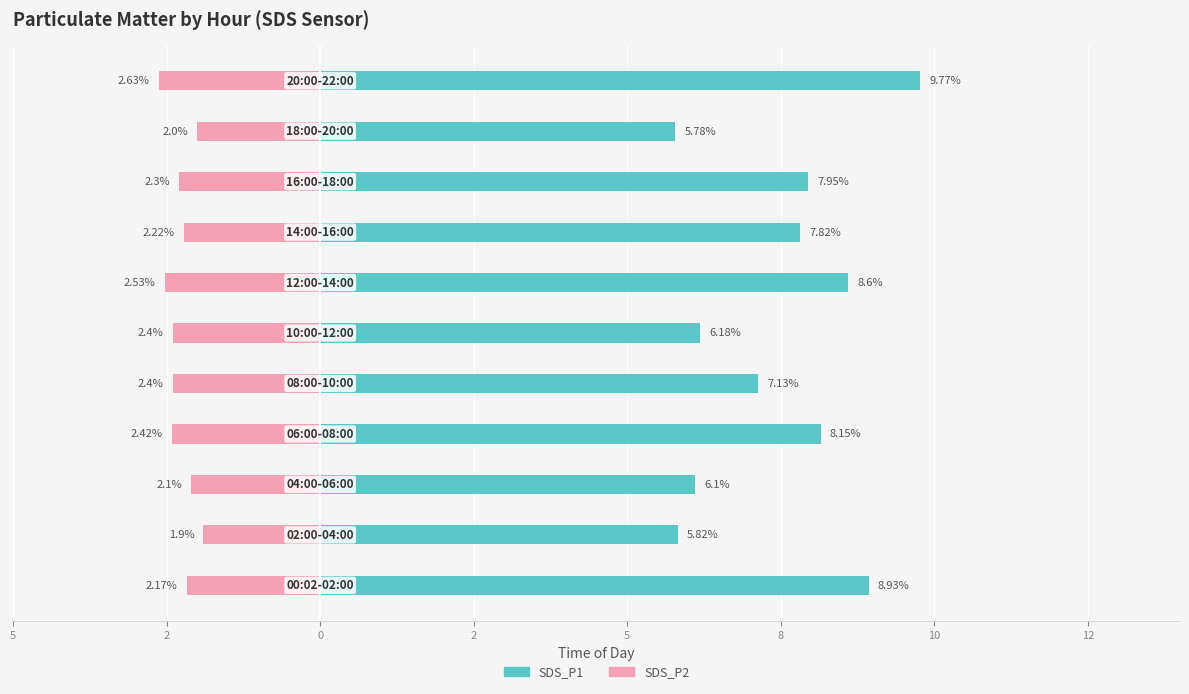

Which series has the widest spread of values?

SDS_P1